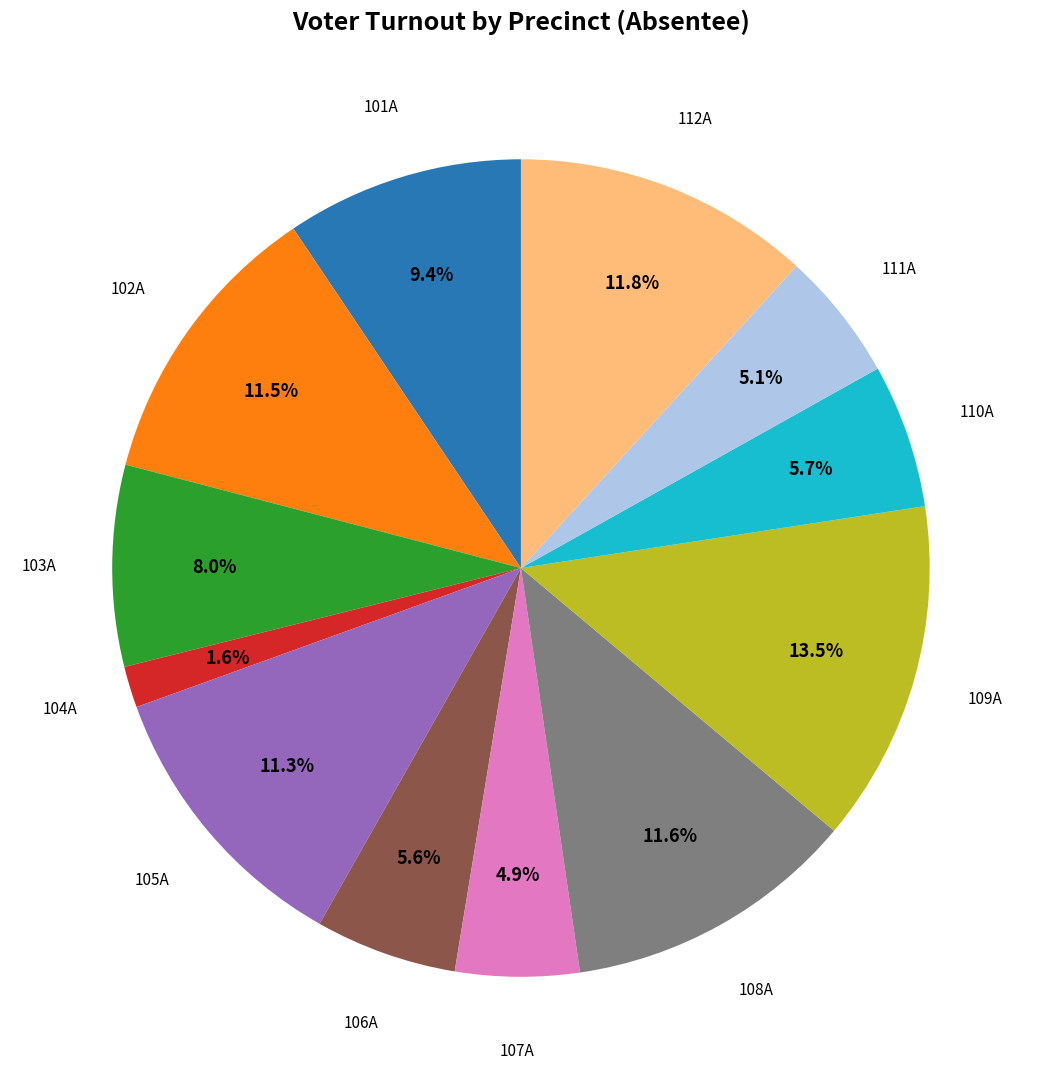

To the nearest percent, what is the combined percentage of 106A and 109A?

19%